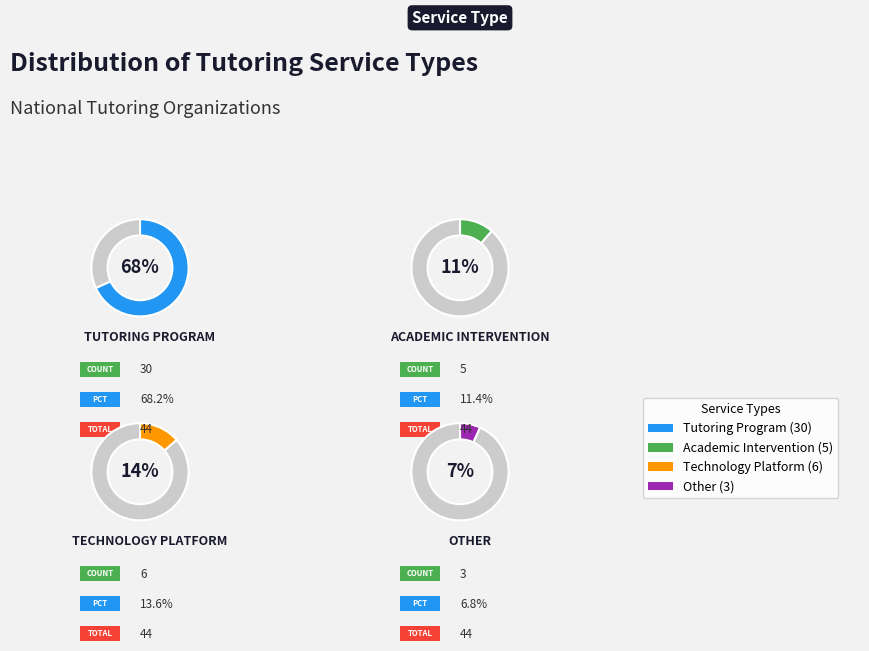

Which slice represents more than half of the pie?

Tutoring Program